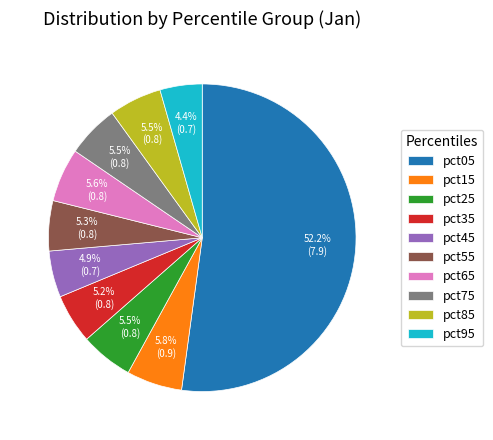

To the nearest percent, what is the combined percentage of pct25 and pct75?

11%